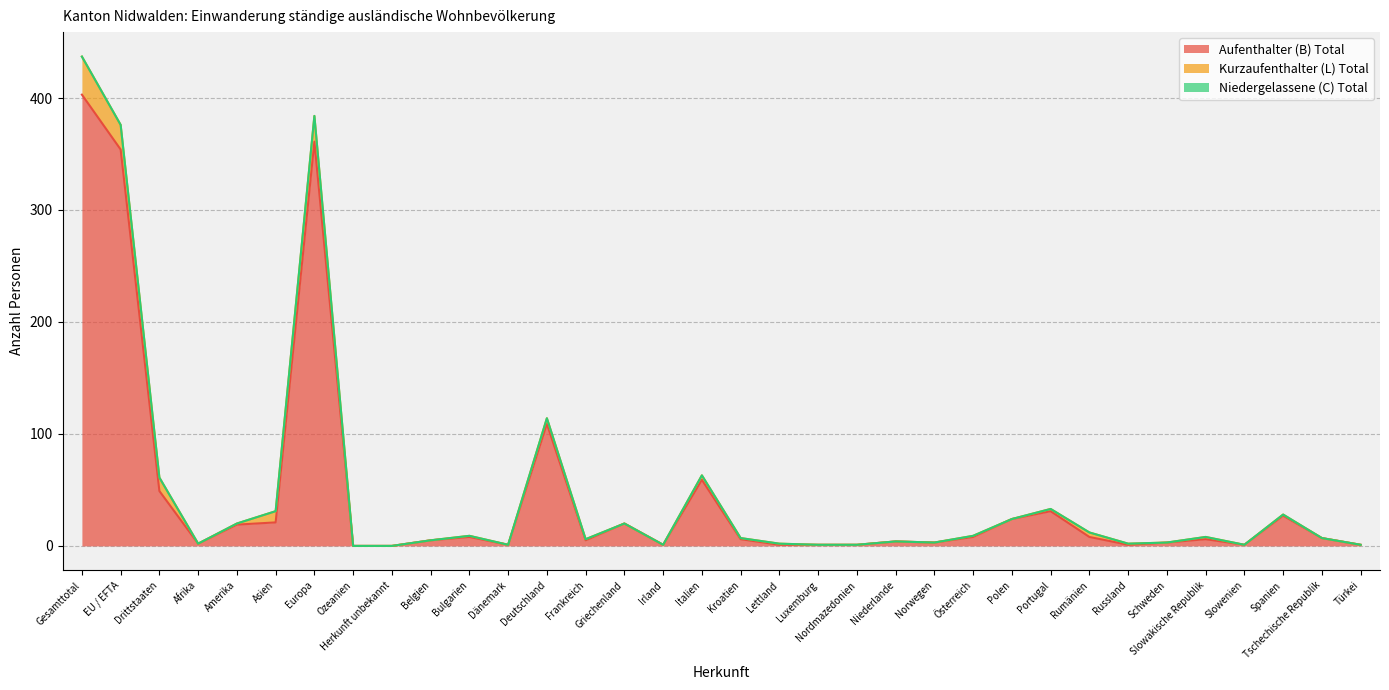

Which series has the largest total across all categories?

Aufenthalter (B) Total